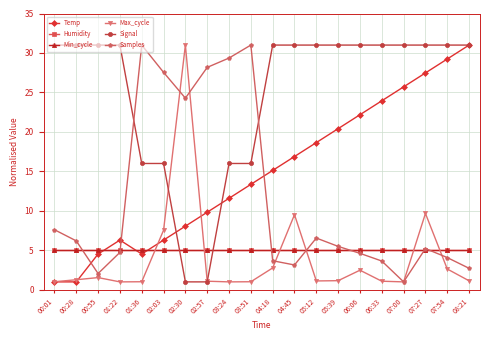

After their last crossing, which series has the higher values: Signal or Max_cycle?

Signal